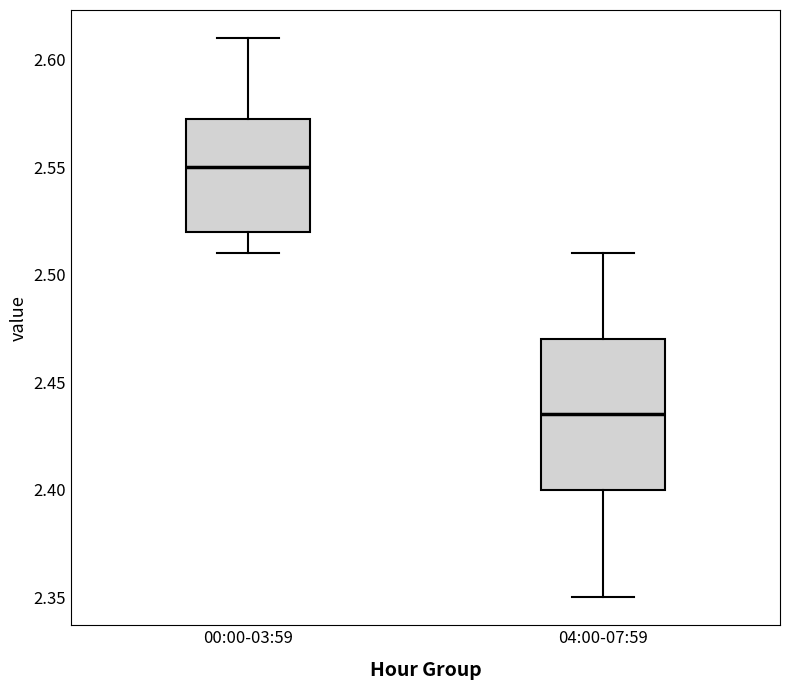

Comparing the boxes themselves (not the whiskers), which one is the tallest?

04:00-07:59